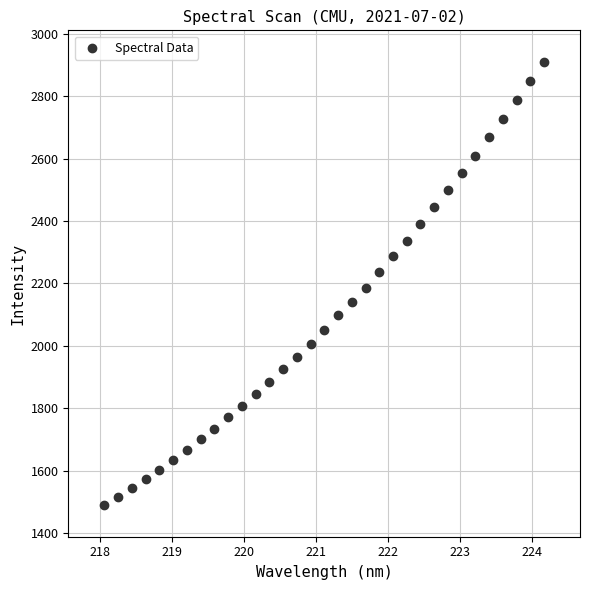

What is the range of X values (max minus min)?

6.1